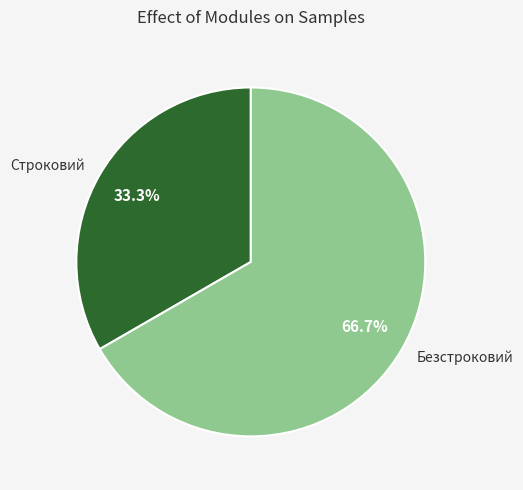

What percentage is the Безстроковий slice, to the nearest percent?

67%